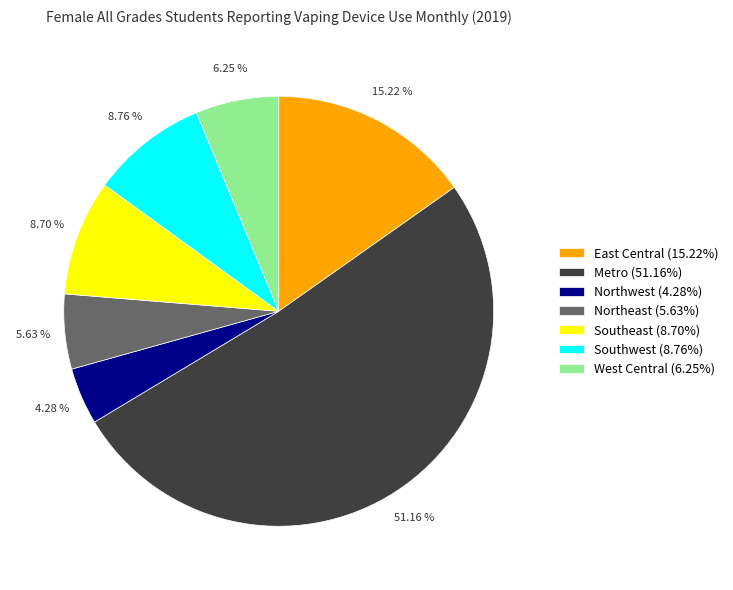

Which category has the smallest portion of the pie?

Northwest